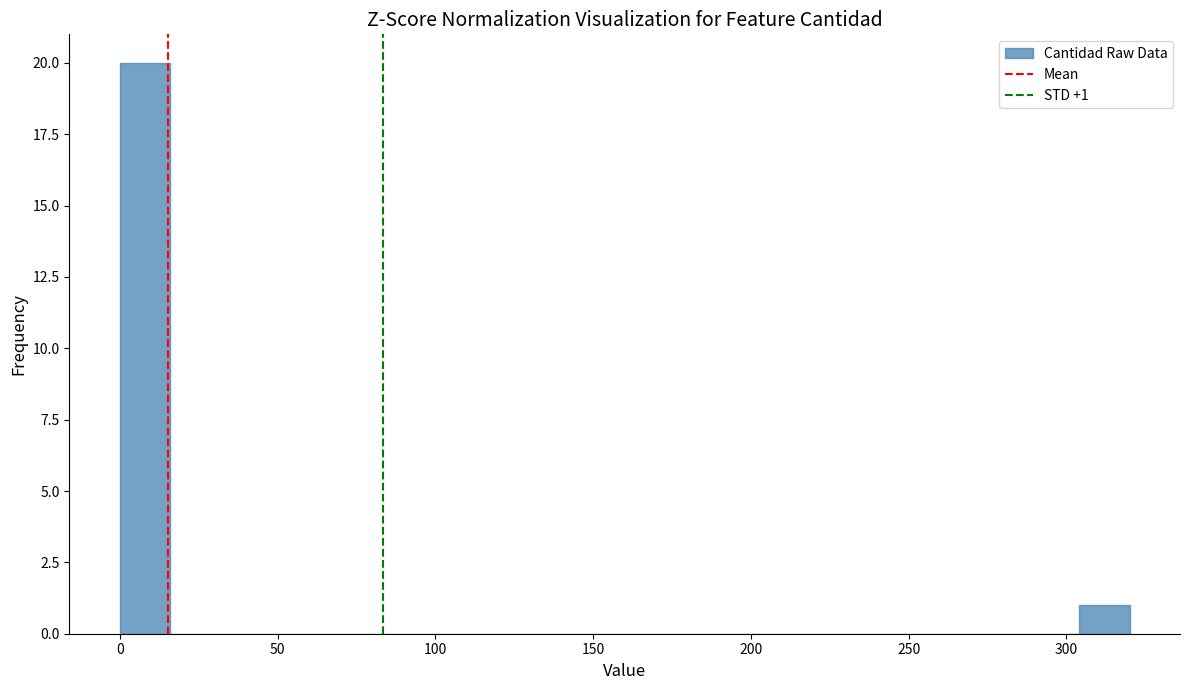

Around what value on the x-axis is the tallest bar? Give the approximate position of its centre, as read against the axis.

10